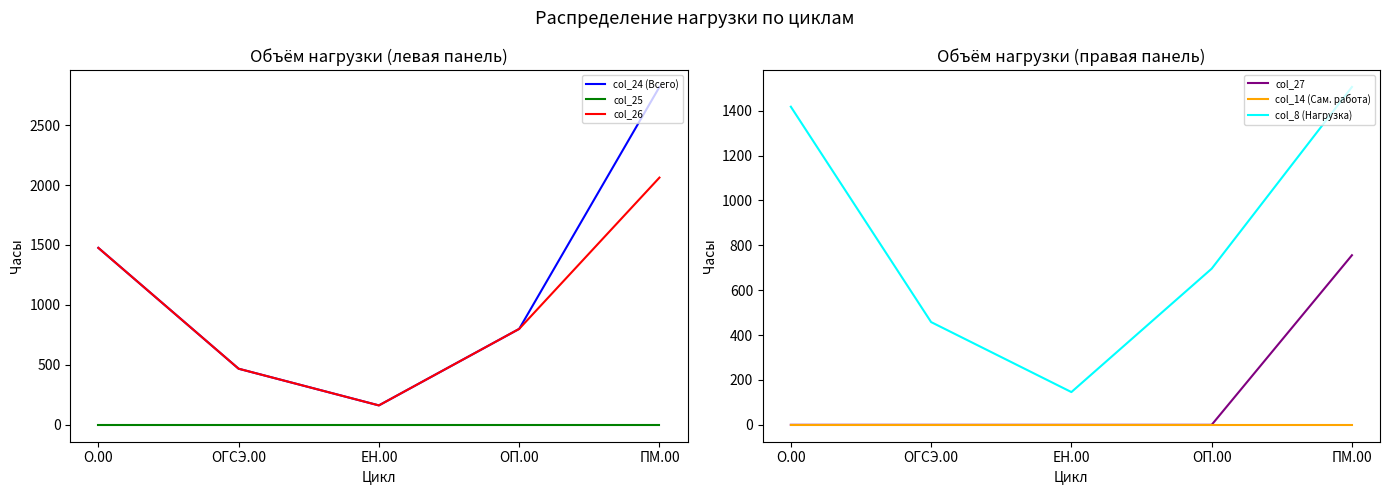

How many distinct data groups are displayed?

6